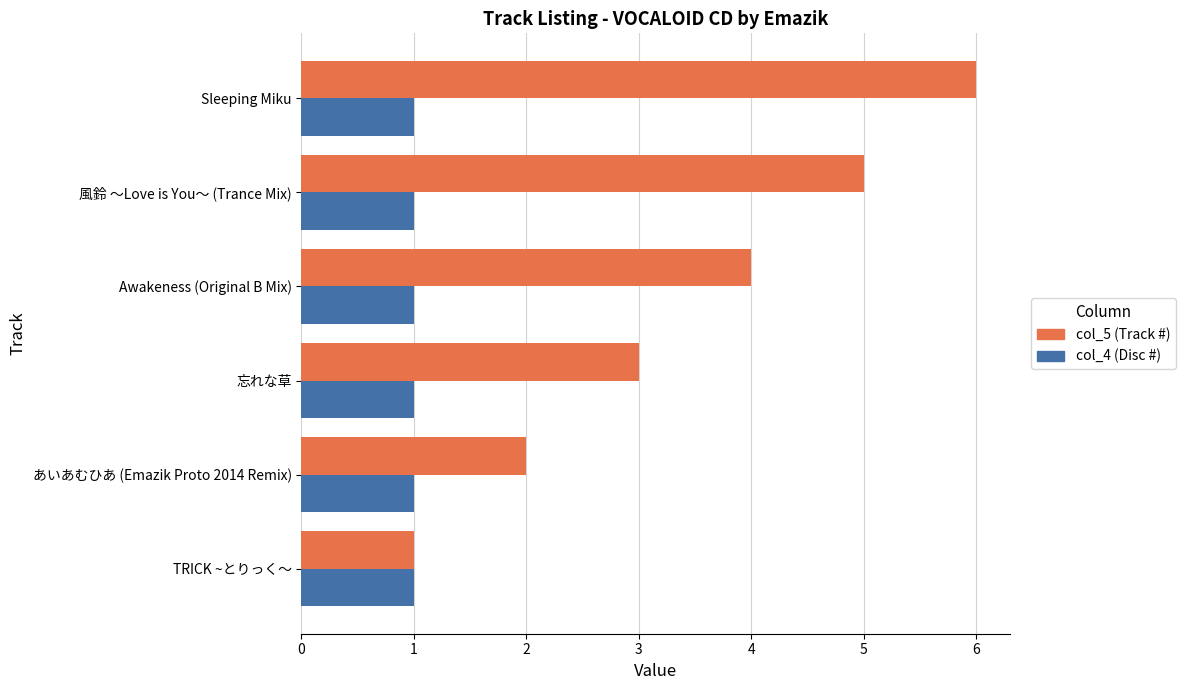

What is the maximum value shown in the chart?

6